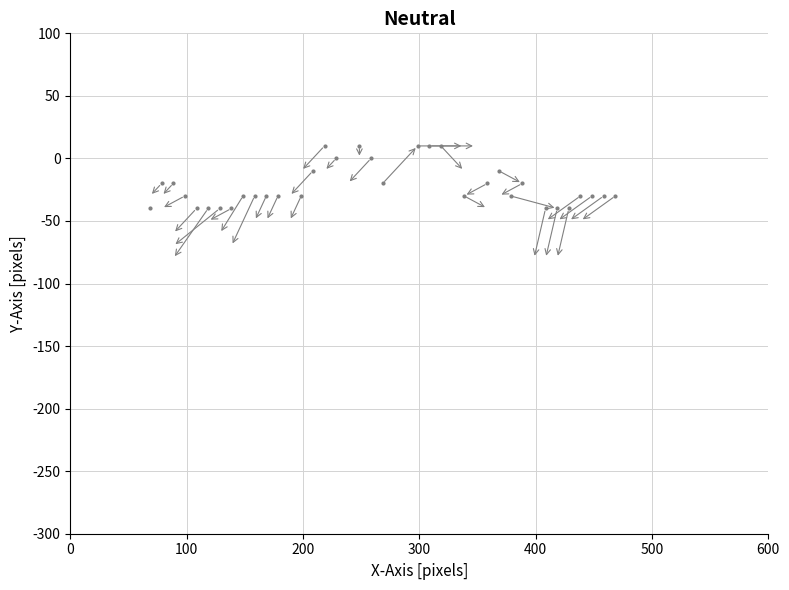

What is the range of Y values (max minus min)?

50